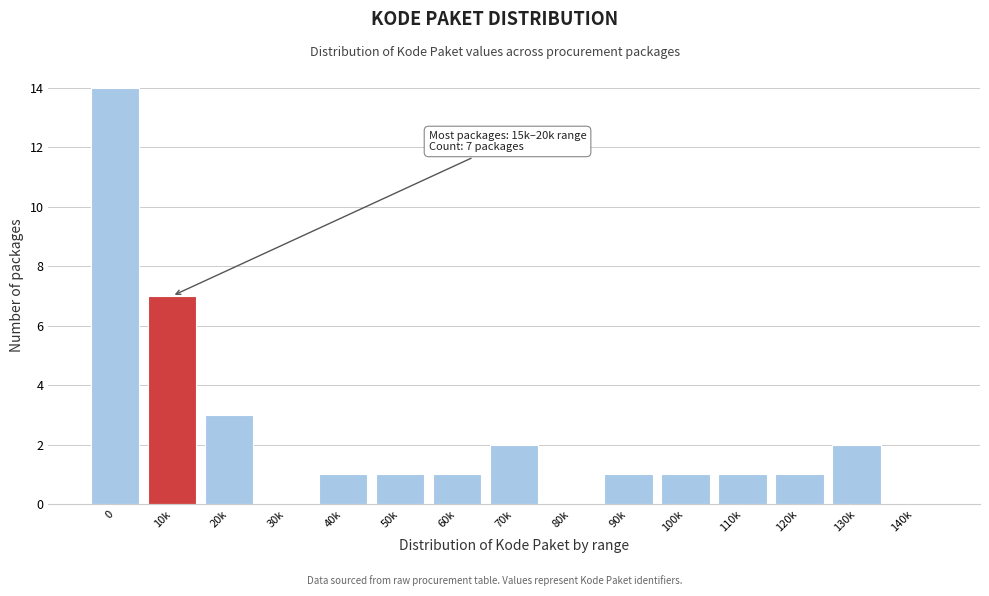

Reading left to right, list all the values displayed in this chart.

0=14	10k=7	20k=3	30k=0	40k=1	50k=1	60k=1	70k=2	80k=0	90k=1	100k=1	110k=1	120k=1	130k=2	140k=0